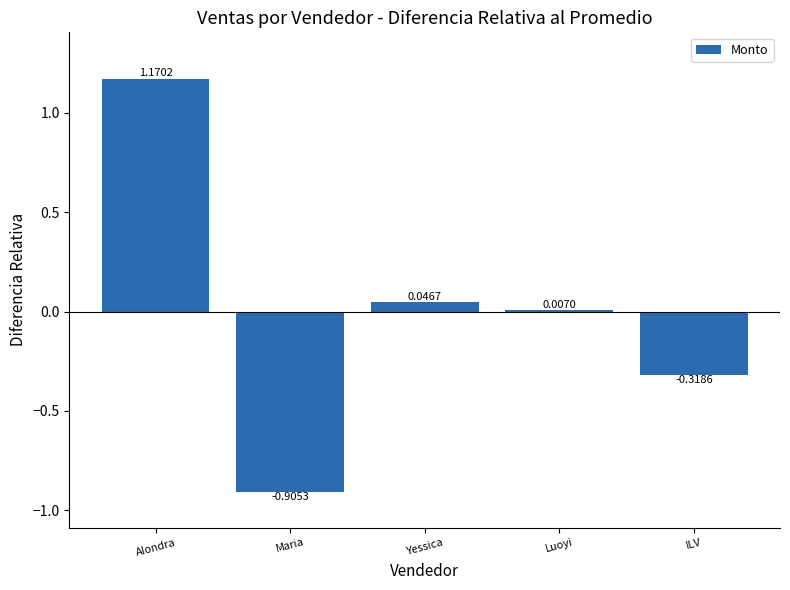

At which label does the data first exceed 0?

Alondra